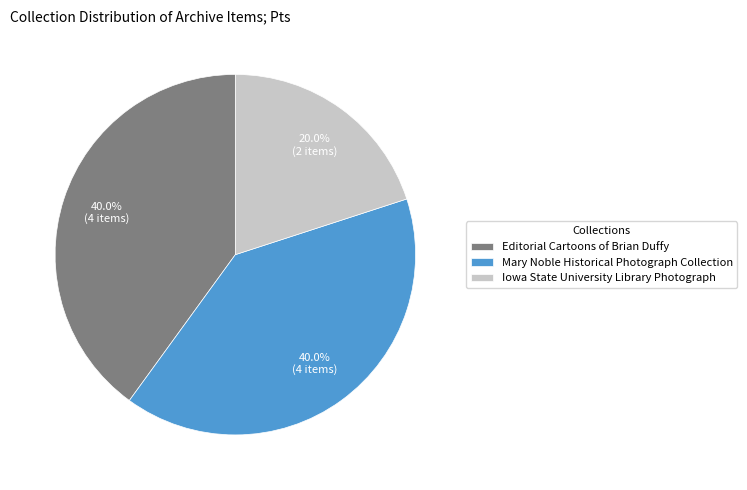

To the nearest percent, what is the average slice percentage?

33%